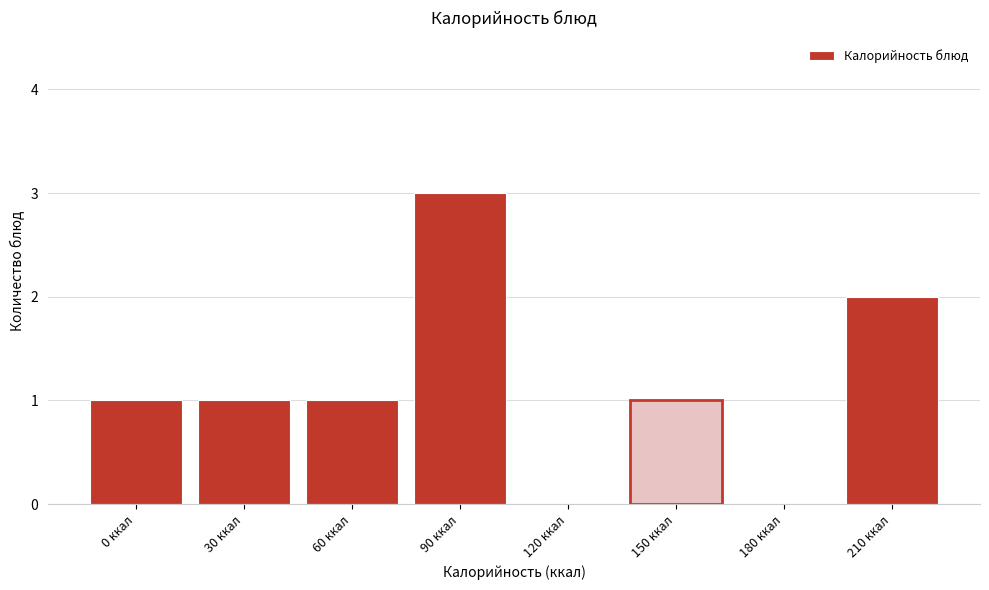

Reading right to left, what are all the values shown in this chart?

210 ккал=2	180 ккал=0	150 ккал=1	120 ккал=0	90 ккал=3	60 ккал=1	30 ккал=1	0 ккал=1